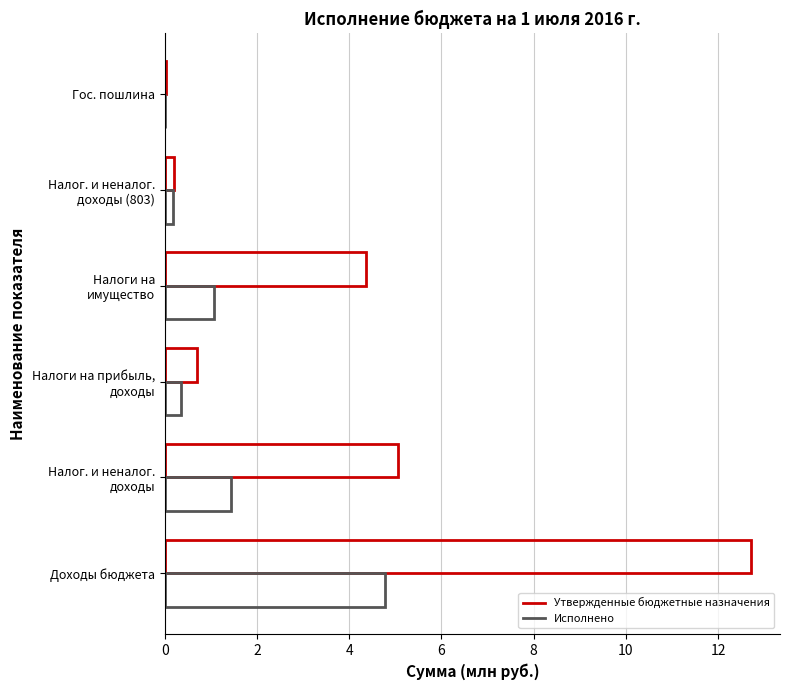

How many data points in Исполнено are above 1?

3